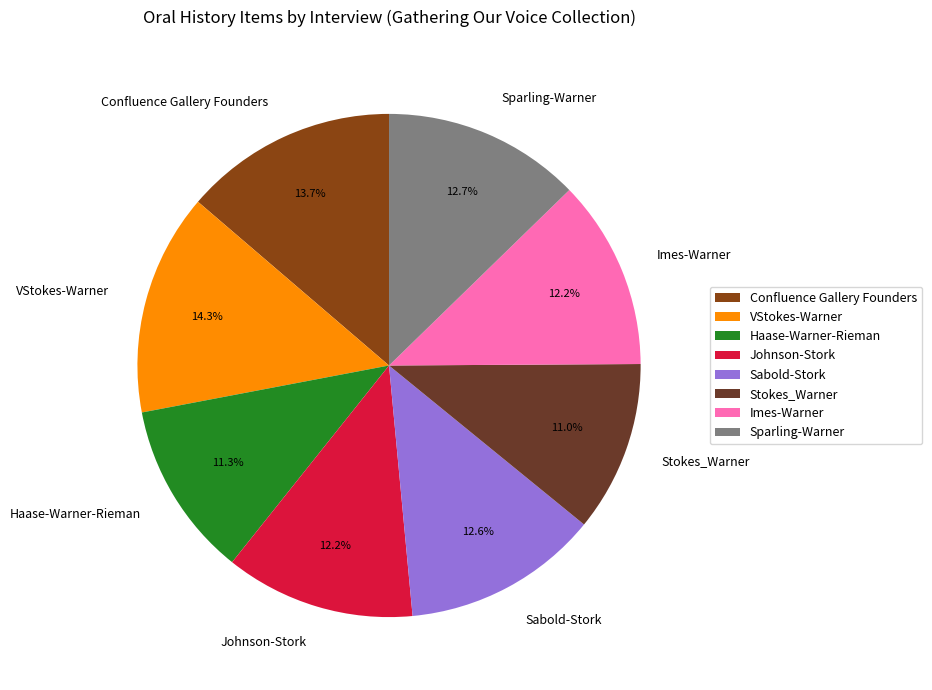

What percentage is NOT represented by Sparling-Warner?

87.3%